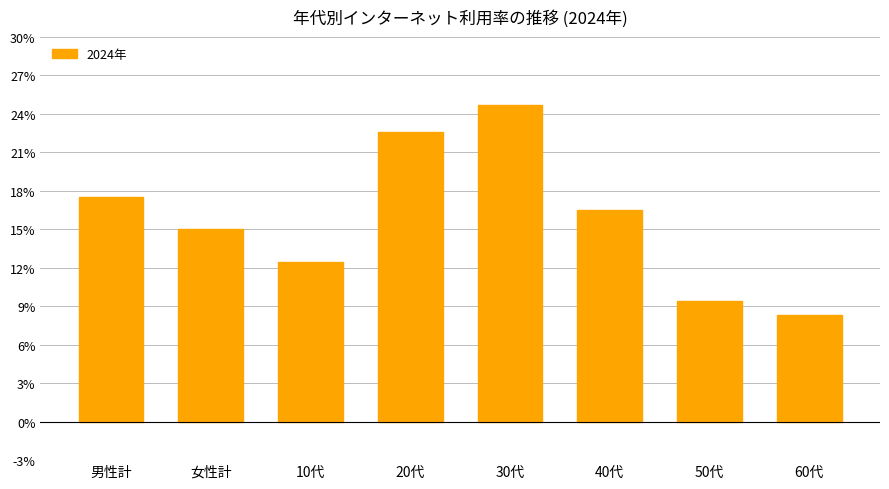

Rank the categories by value from highest to lowest.

30代, 20代, 男性計, 40代, 女性計, 10代, 50代, 60代